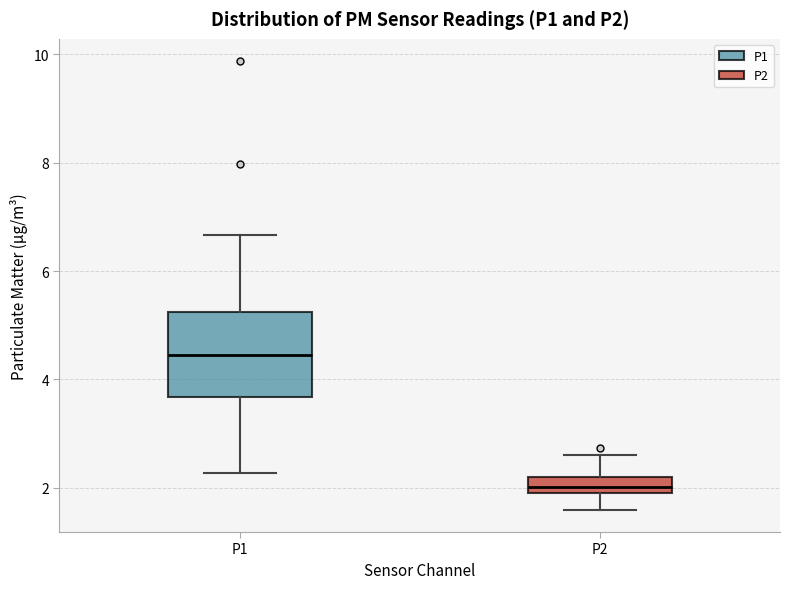

Reading left to right, transcribe this box plot: for each box, give where its median line is, the range the box spans, and where its two whiskers end, as read against the y-axis. The values are not printed on the chart, so give them approximately, as read against the axis.

P1: median 4.4, box 3.6 to 5.2, whiskers 2.2 to 6.6
P2: median 2.0 (inside the box), box 2.0 to 2.2, whiskers 1.6 to 2.6